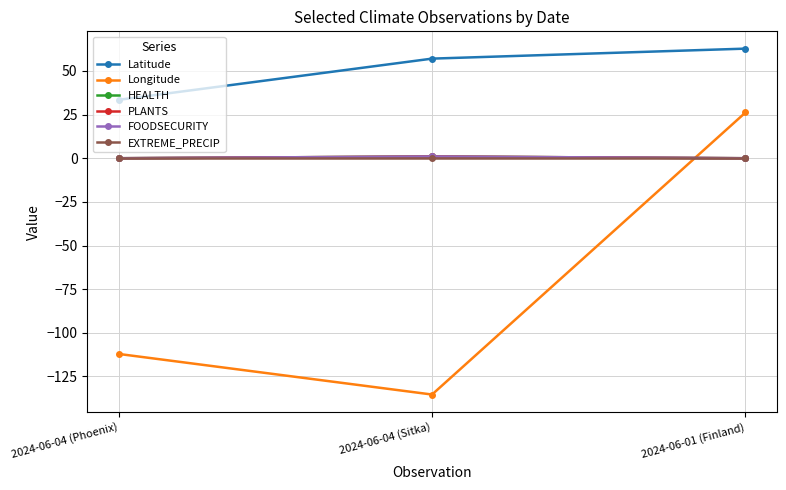

At which category is the sum across all series the highest?

2024-06-01 (Finland)